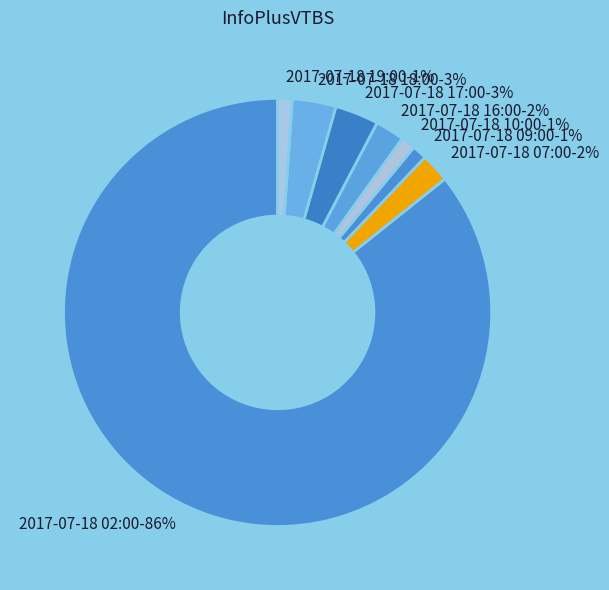

Do 2017-07-18 07:00-2% and 2017-07-18 17:00-3% together represent more than half of the pie?

No